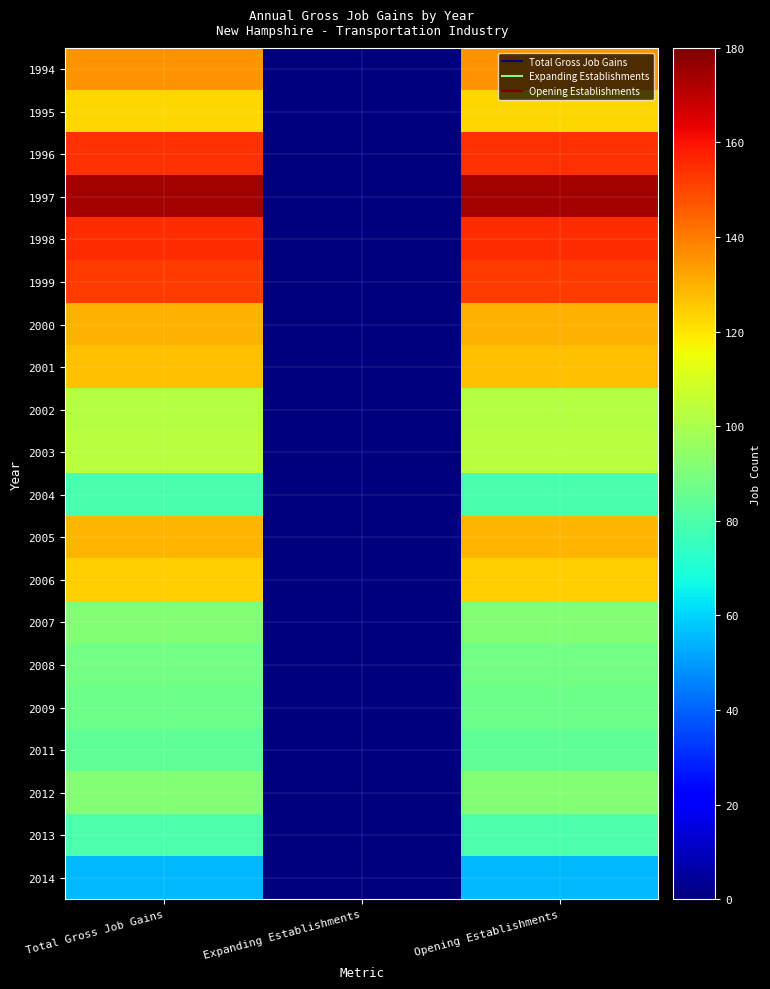

At which category is the sum across all series the highest?

Total Gross Job Gains